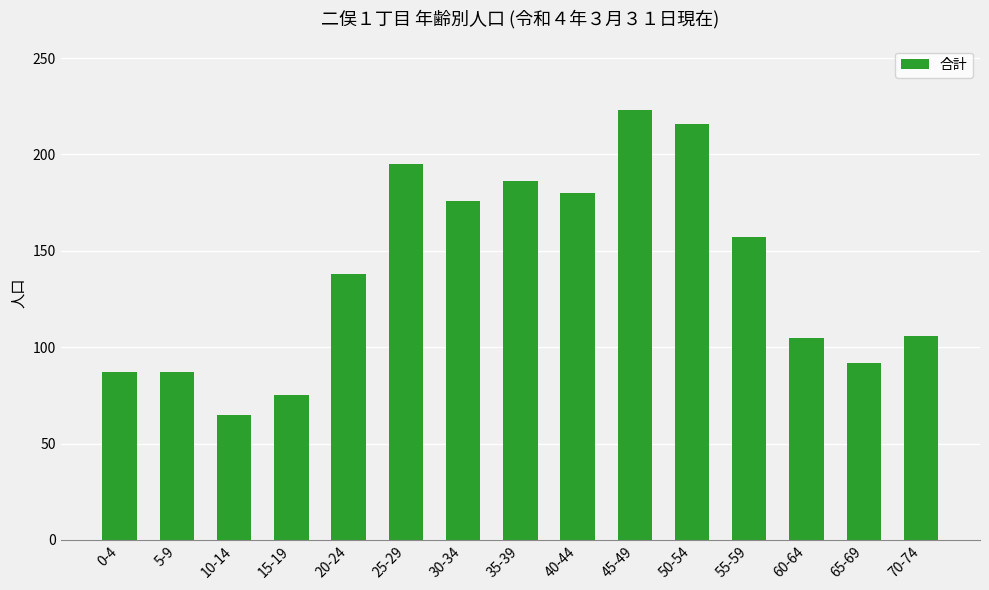

Which label corresponds to the smallest value in the chart?

10-14